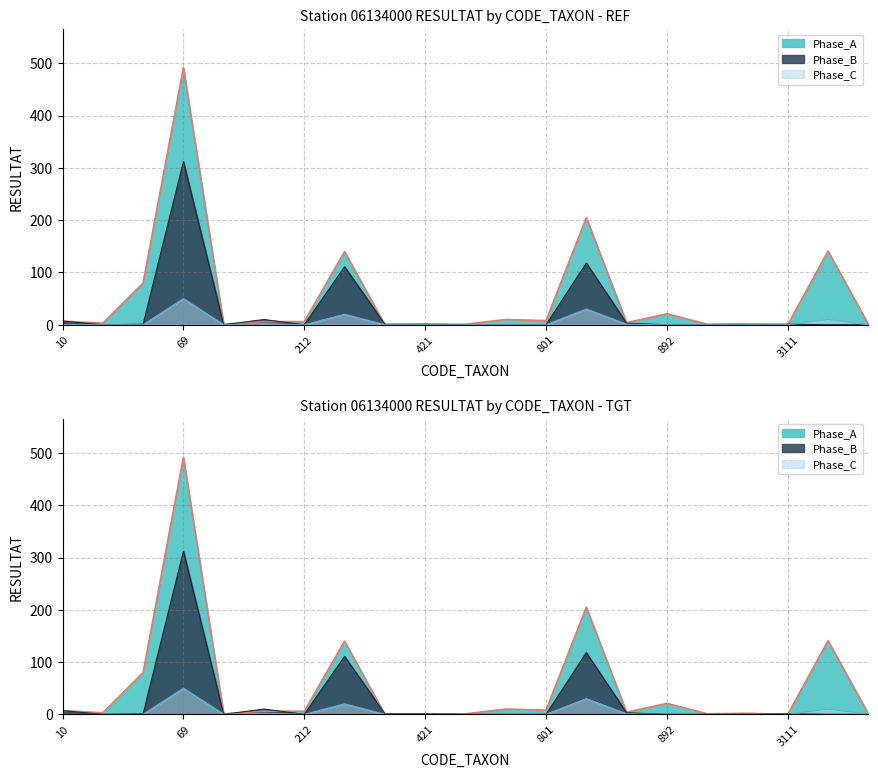

Reading right to left, list all the values displayed in this chart.

1	141	0	2	1	21	4	205	8	10	1	1	0	140	6	6	1	492	80	3	7